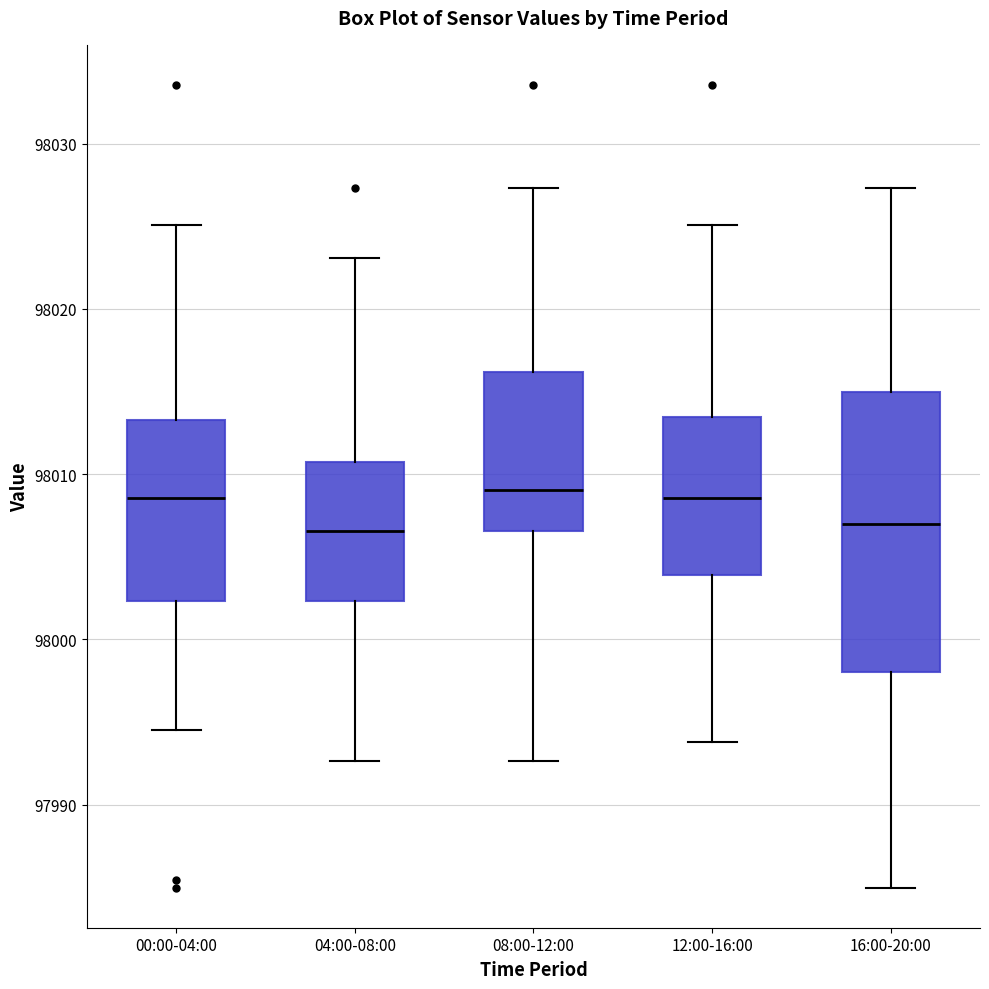

Reading left to right, transcribe this box plot: for each box, give where its median line is, the range the box spans, and where its two whiskers end, as read against the y-axis. The values are not printed on the chart, so give them approximately, as read against the axis.

00:00-04:00: median 98009, box 98002 to 98013, whiskers 97995 to 98025
04:00-08:00: median 98007, box 98002 to 98011, whiskers 97993 to 98023
08:00-12:00: median 98009, box 98007 to 98016, whiskers 97993 to 98027
12:00-16:00: median 98009, box 98004 to 98013, whiskers 97994 to 98025
16:00-20:00: median 98007, box 97998 to 98015, whiskers 97985 to 98027